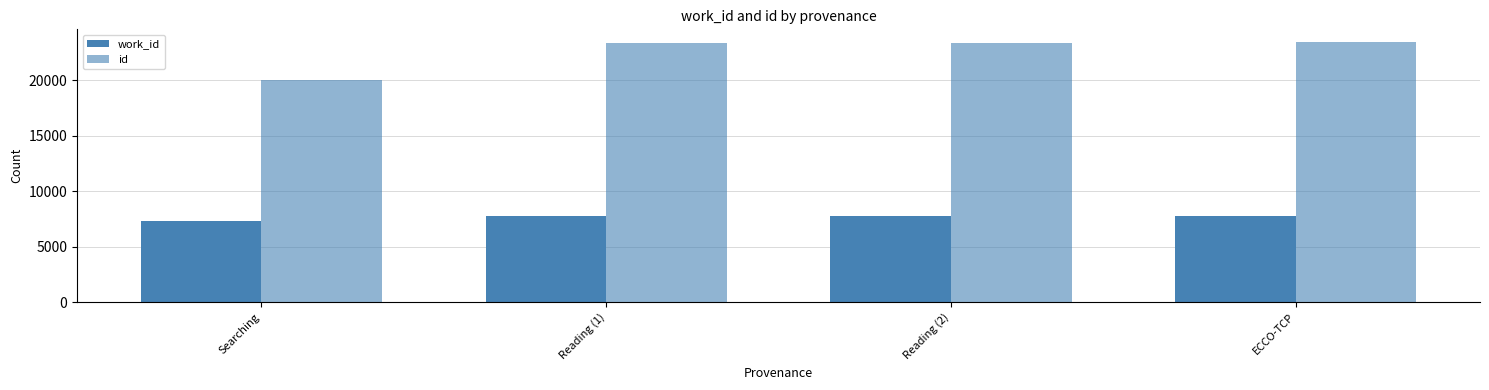

What is the average value of the work_id series?

7688